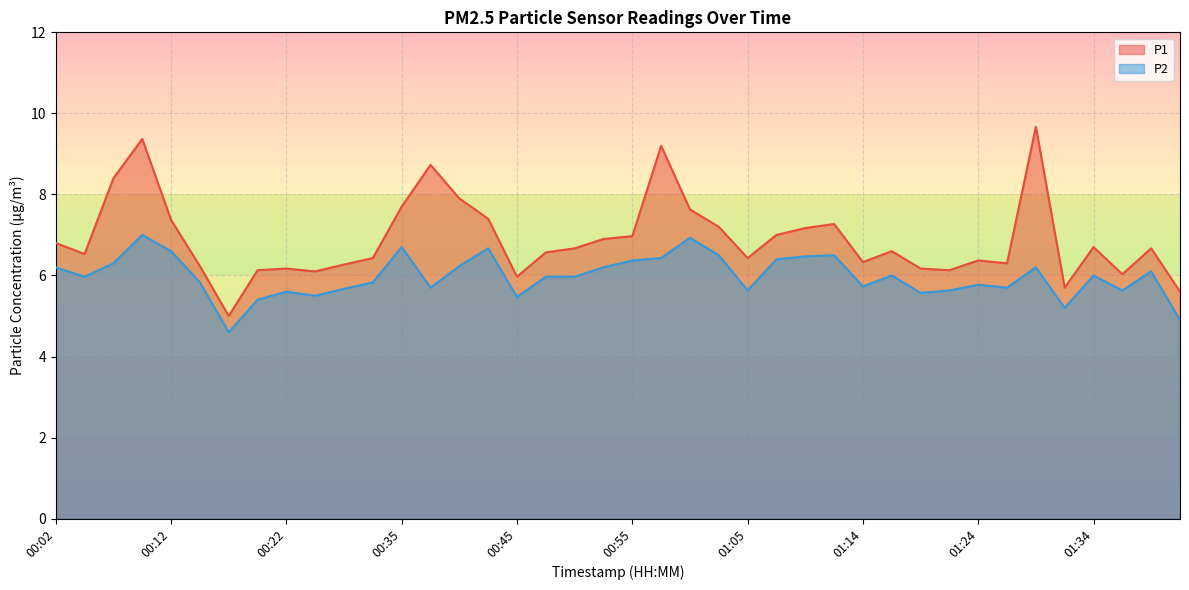

What is the average value of the P1 series?

6.9